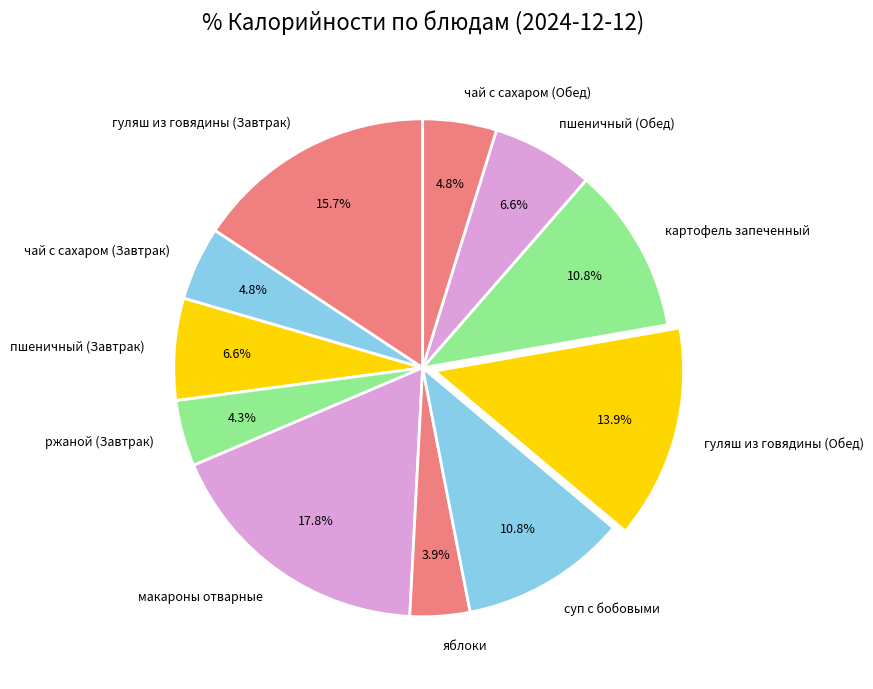

What is the largest slice in the pie chart?

макароны отварные